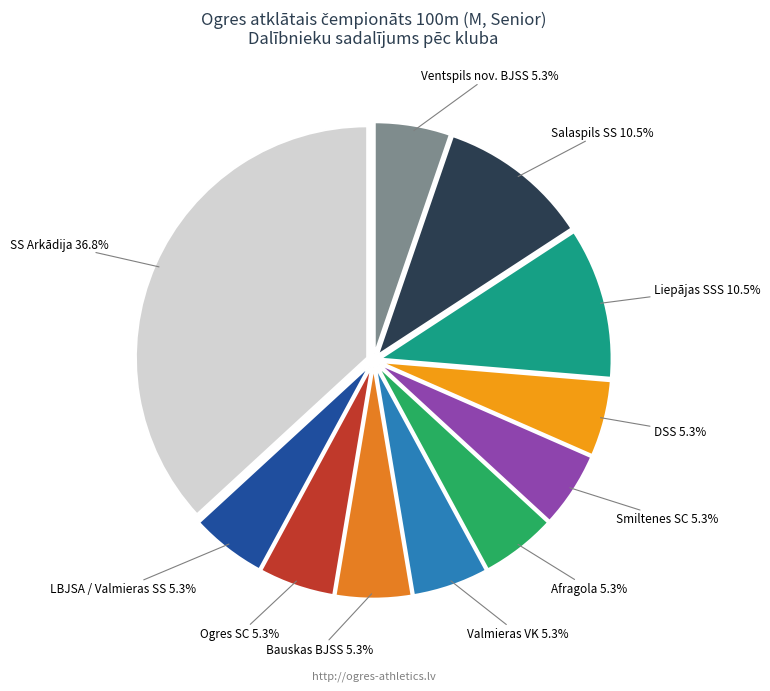

How many slices are in this pie chart?

11